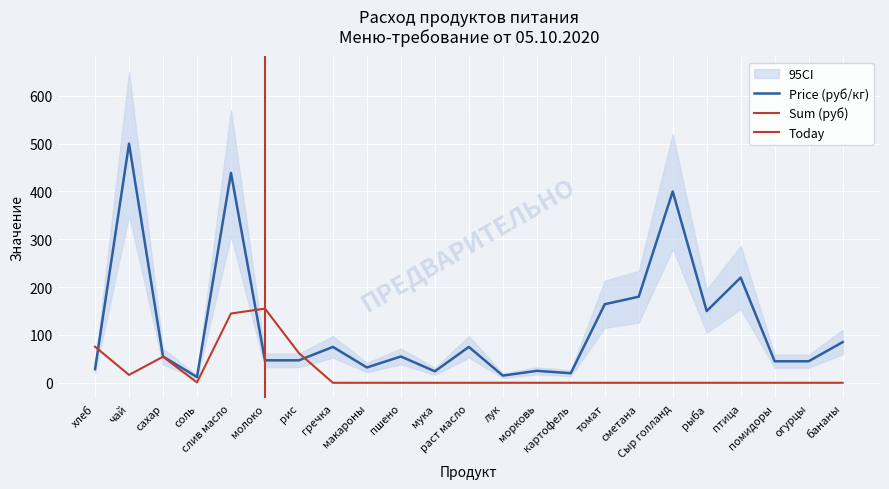

What is the difference between the maximum and minimum values in the Price (руб/кг) series?

488.0